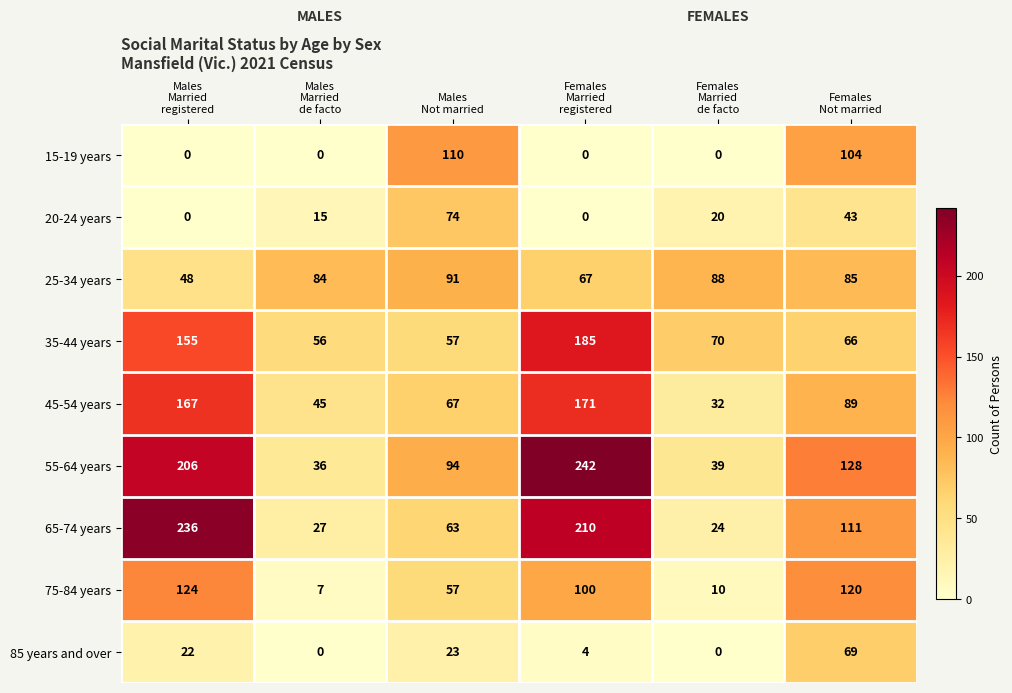

What is the highest value of the 15-19 years series?

110